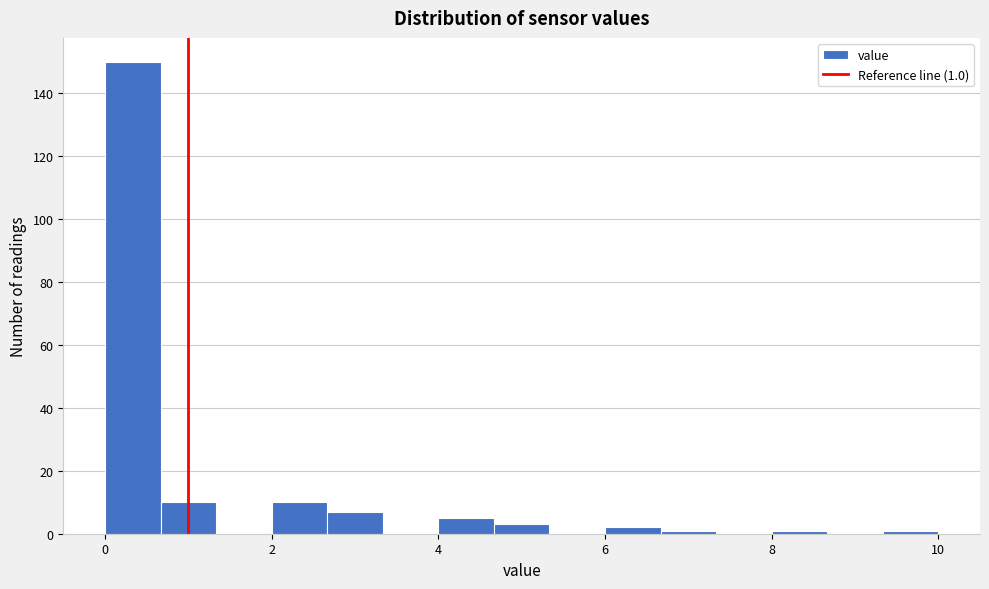

Around what value on the x-axis is the tallest bar? Give the approximate position of its centre, as read against the axis.

0.4